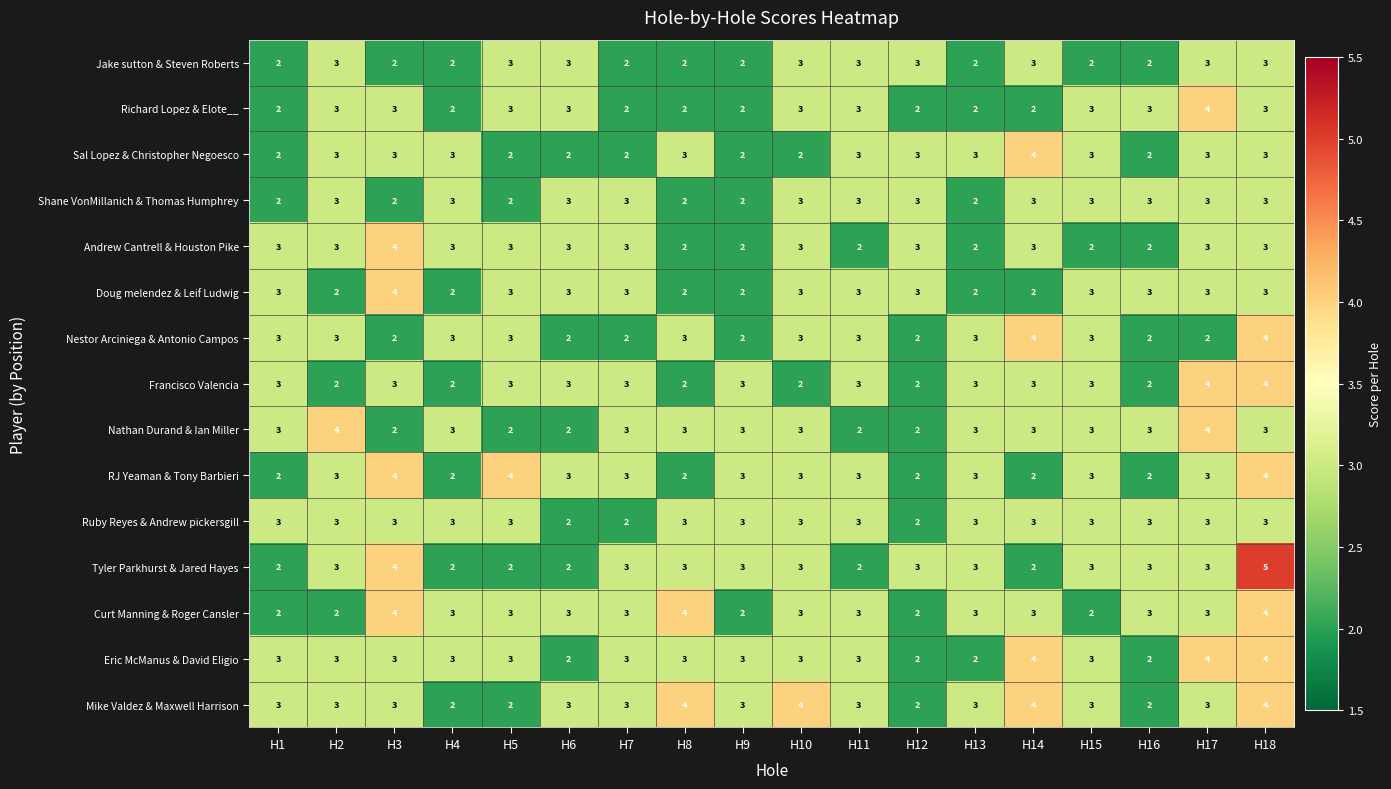

True or false: Eric McManus & David Eligio has a value of 3 at H5.

True